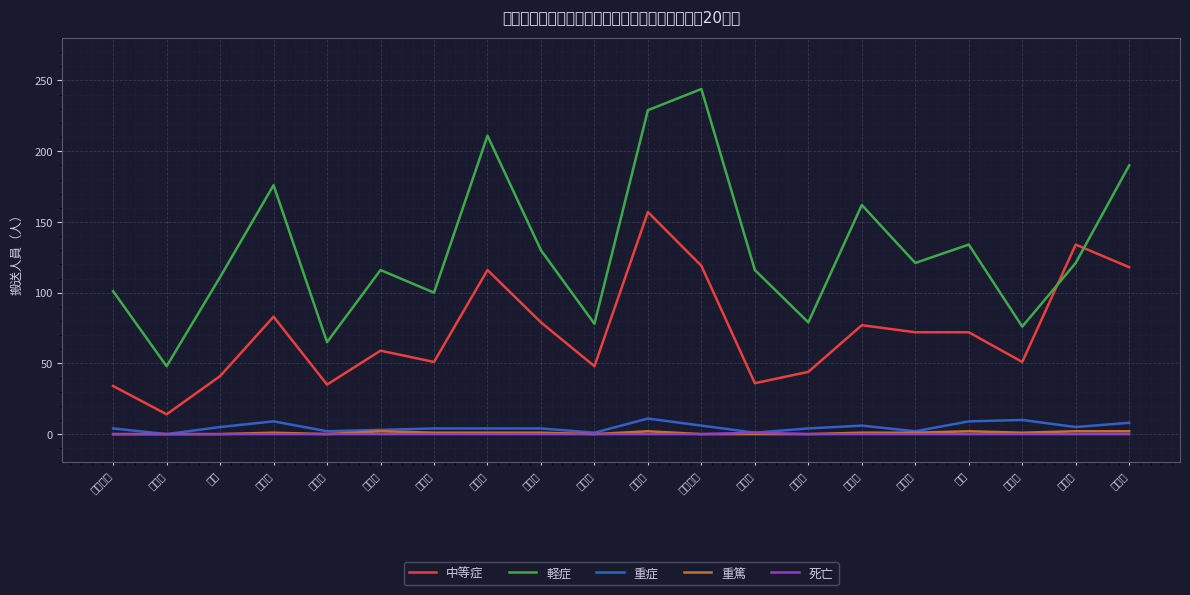

Which category has the lowest value across all series?

中央区